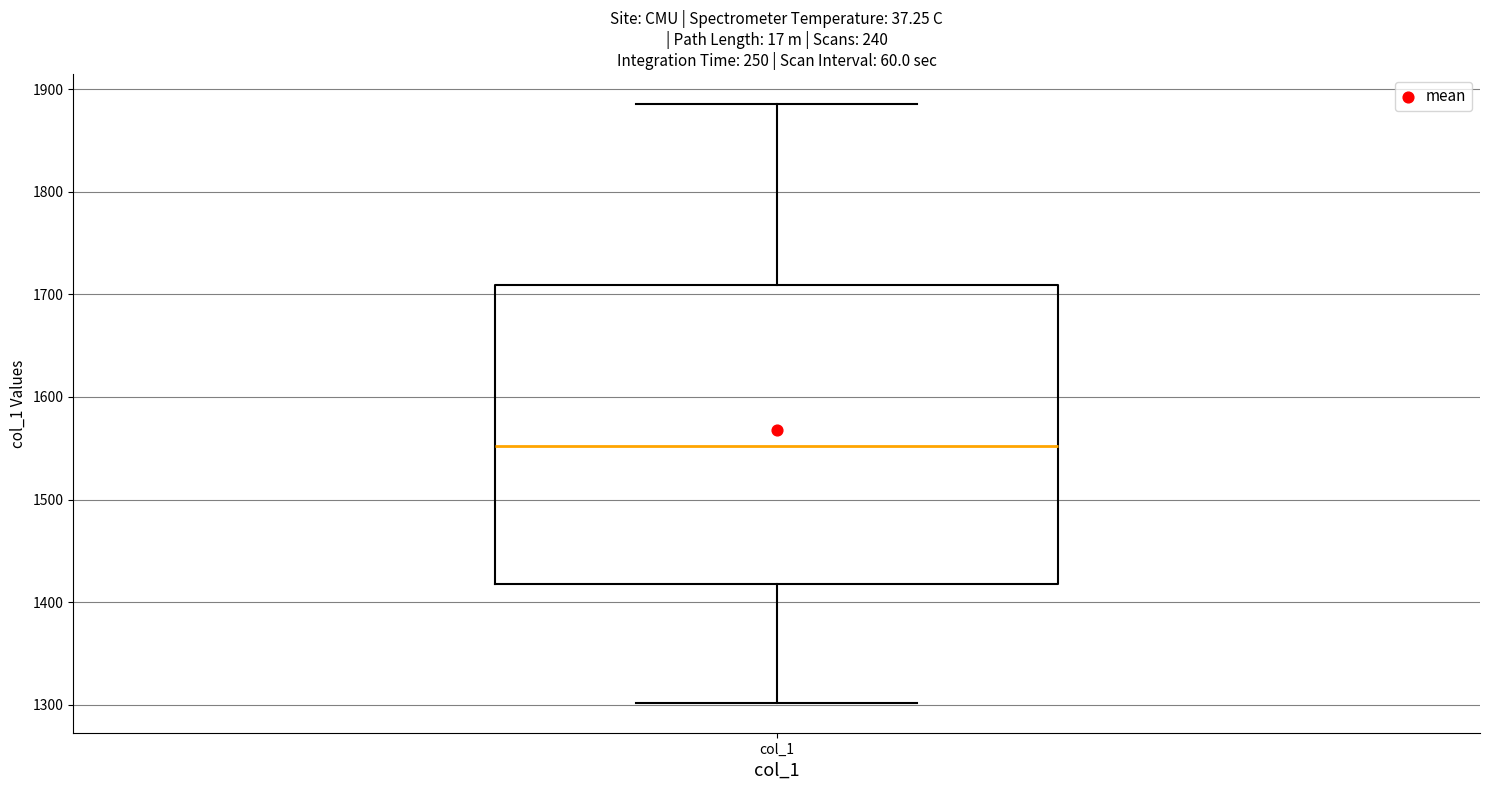

Transcribe this box plot: give where the median line is, the range the box spans, and where the two whiskers end, as read against the y-axis. The values are not printed on the chart, so give them approximately, as read against the axis.

median 1550, box 1420 to 1710, whiskers 1300 to 1890